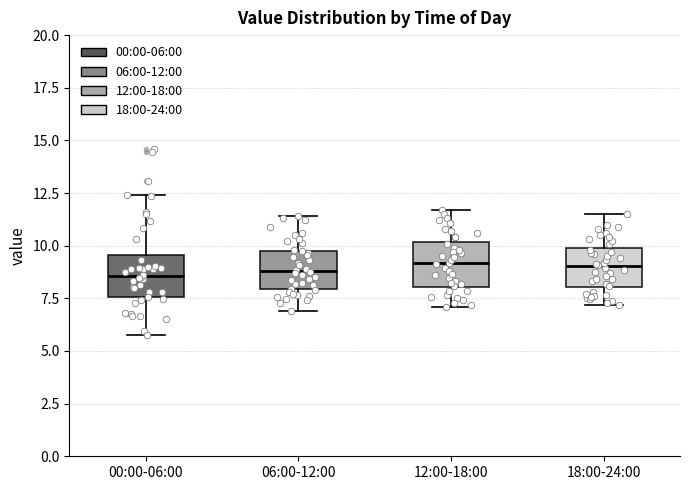

Reading left to right, read every box against the y-axis: the position of its median line, the range the box covers, and the ends of its whiskers. The values are not printed on the chart, so give them approximately, as read against the axis.

00:00-06:00: median 8.5, box 7.5 to 9.5, whiskers 6.0 to 12.5
06:00-12:00: median 9.0, box 8.0 to 10.0, whiskers 7.0 to 11.5
12:00-18:00: median 9.0, box 8.0 to 10.0, whiskers 7.0 to 11.5
18:00-24:00: median 9.0, box 8.0 to 10.0, whiskers 7.0 to 11.5